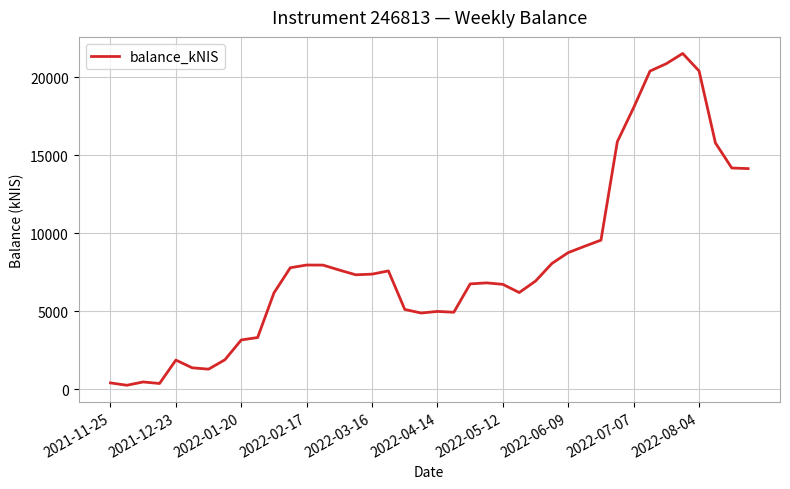

What is the greatest value displayed?

21529.4